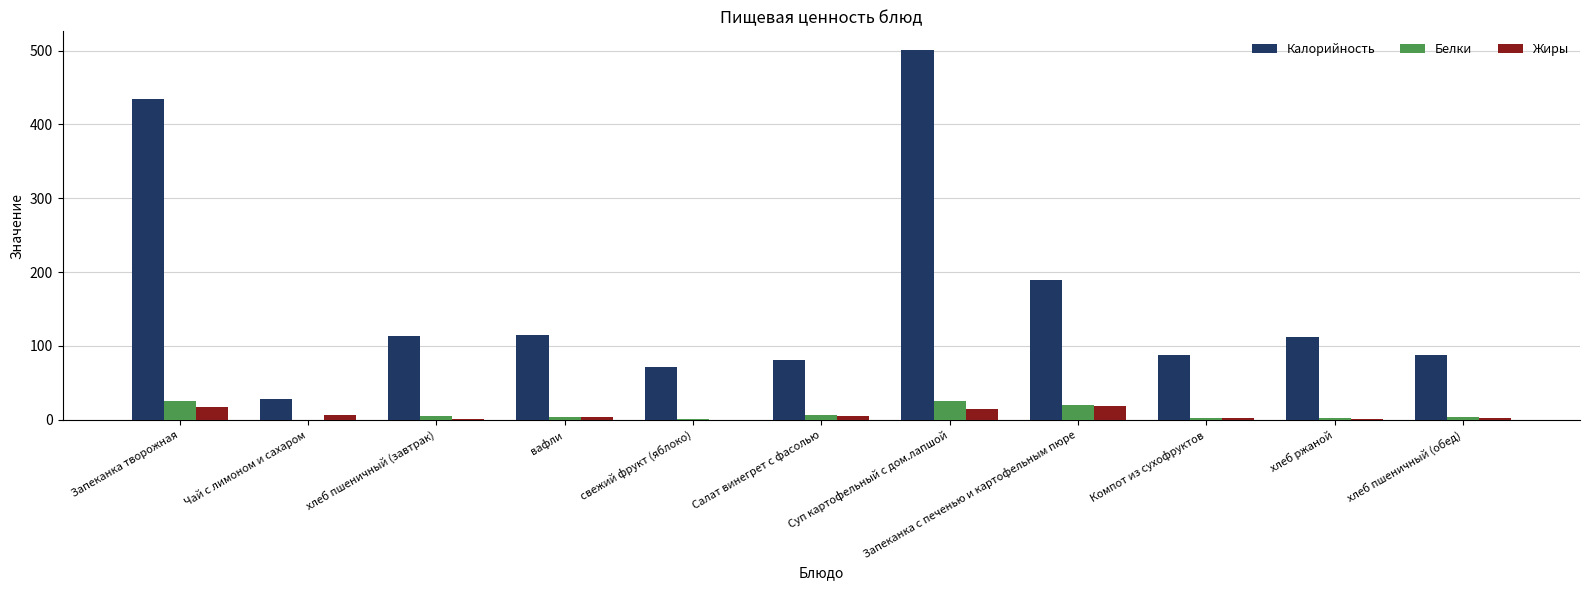

What is the greatest value displayed?

501.0